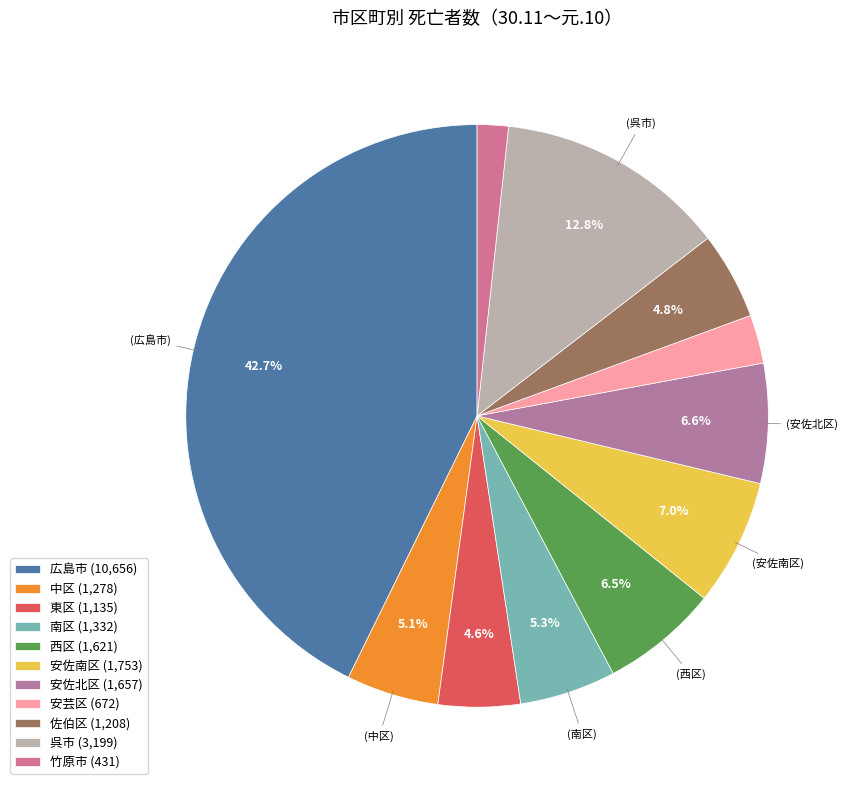

Which slice is the largest?

広島市